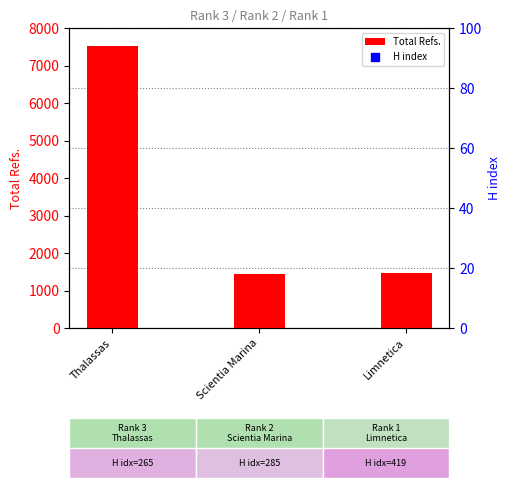

Which series has the widest spread of Y values?

Total Refs.